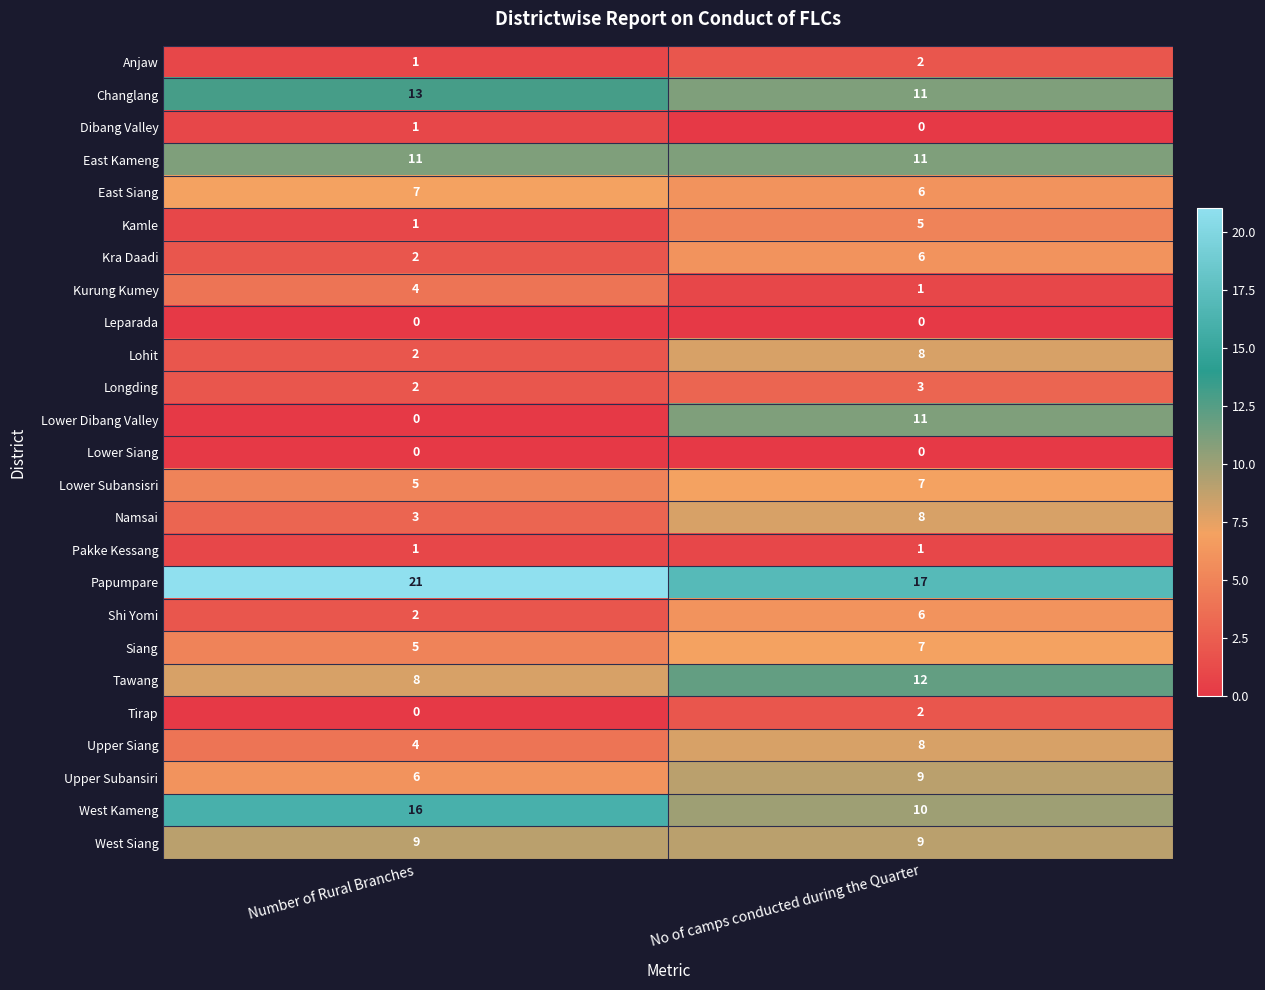

At which label does Changlang reach its minimum?

No of camps conducted during the Quarter